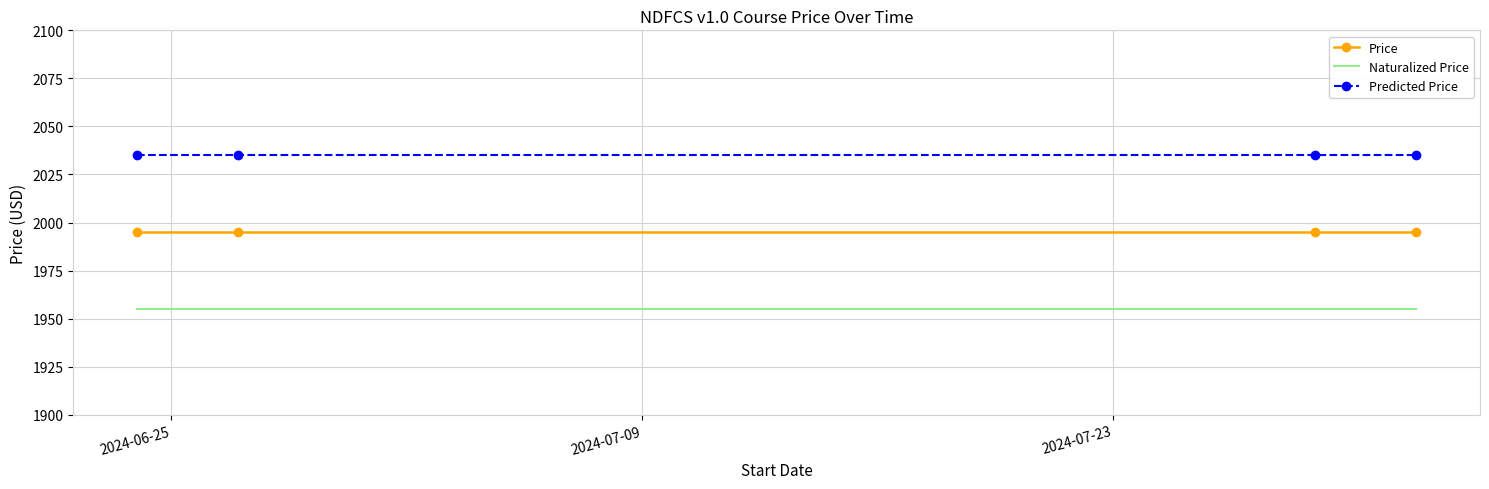

True or false: Naturalized Price and Predicted Price cross at least once.

False